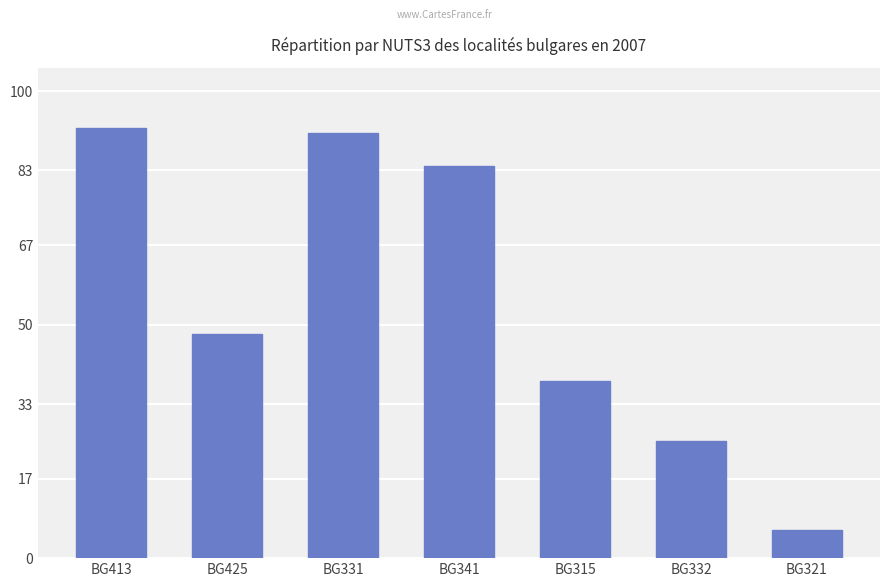

What is the average value?

55